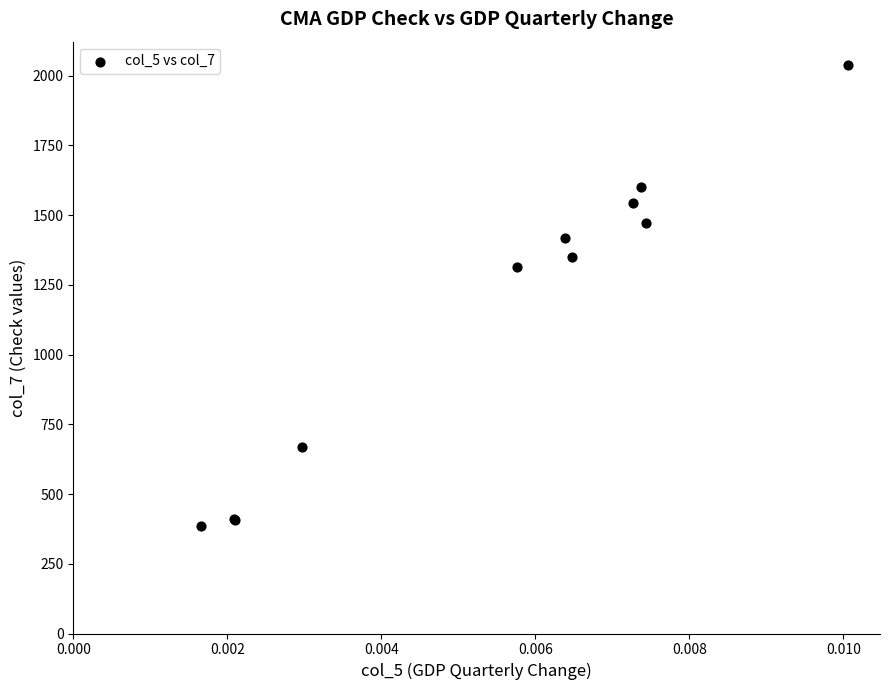

What Y value in the scatter plot is closest to 1211?

1312.5